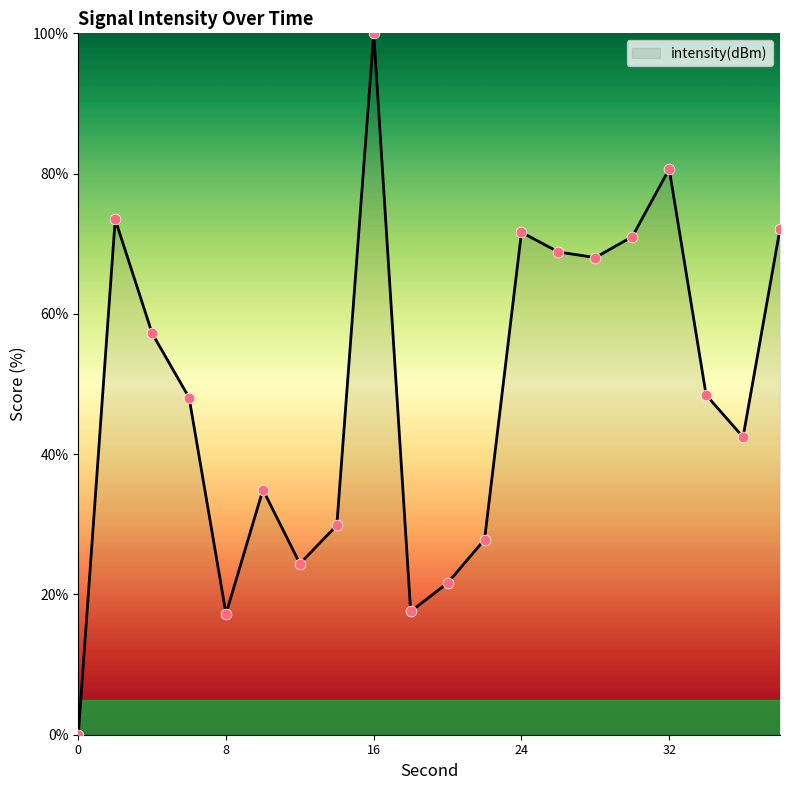

What is the maximum value shown in the chart?

100.0